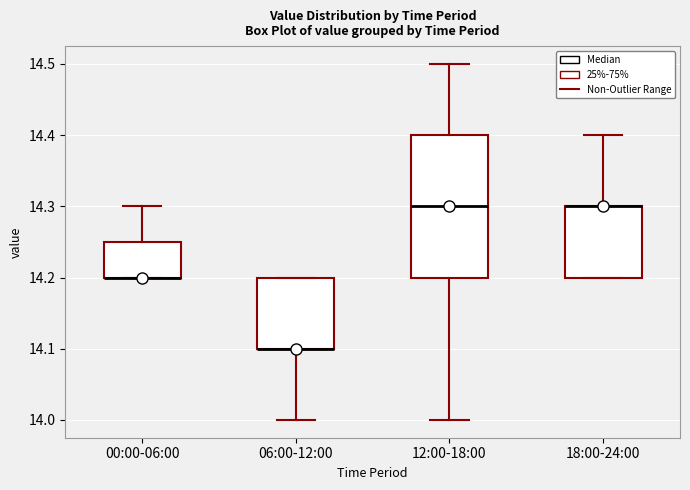

Which box is the tallest, from its lower edge to its upper edge?

12:00-18:00